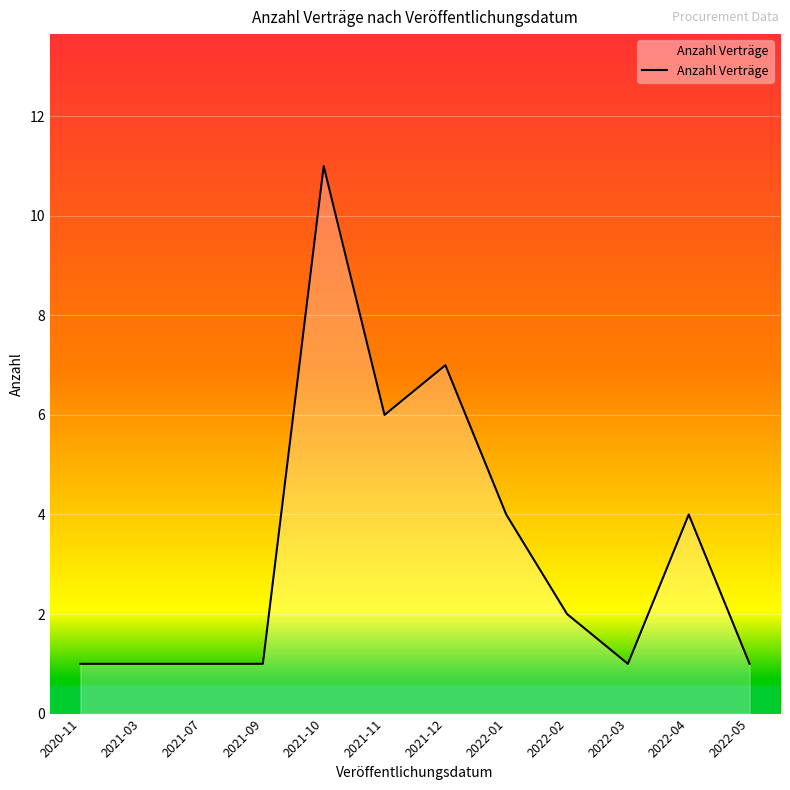

The value at 2022-05 is 2. True or false?

False